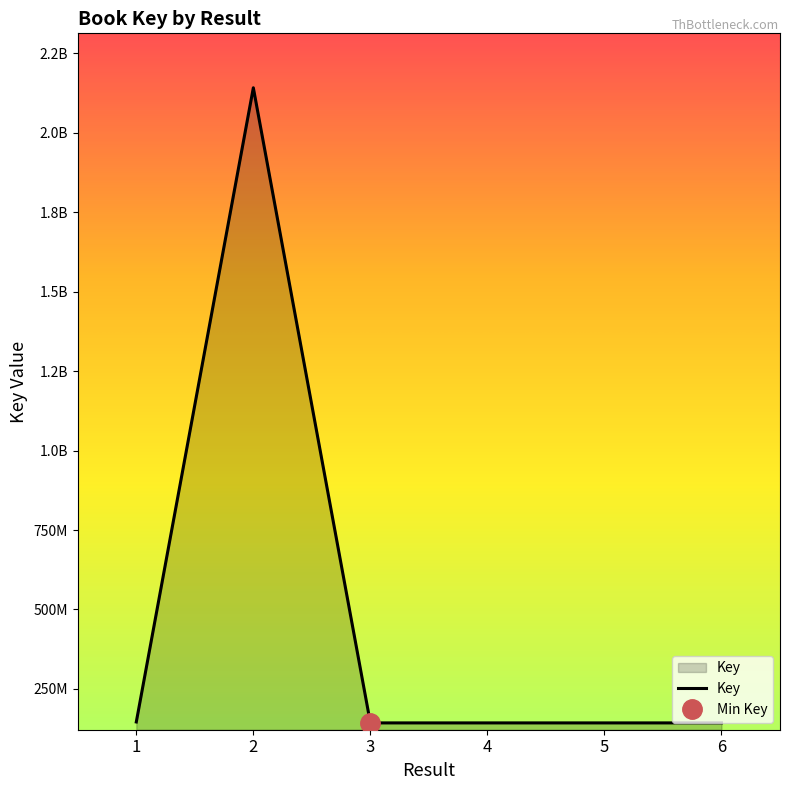

The value at 3 is 257152989. True or false?

False